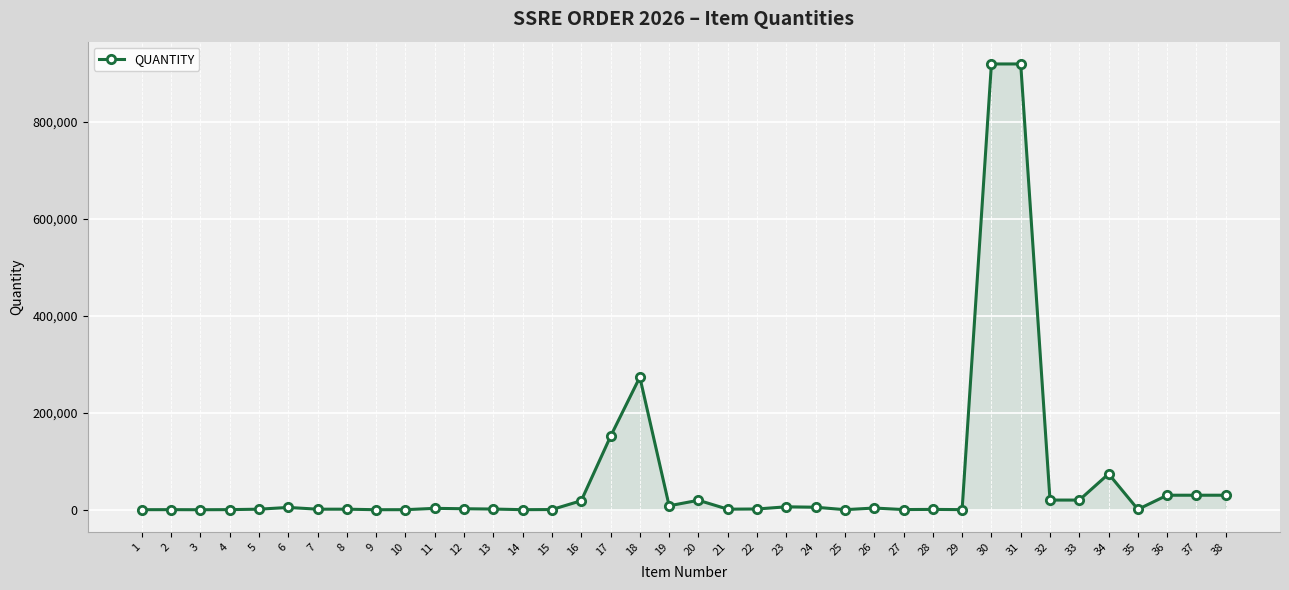

Count the number of categories in the chart.

38